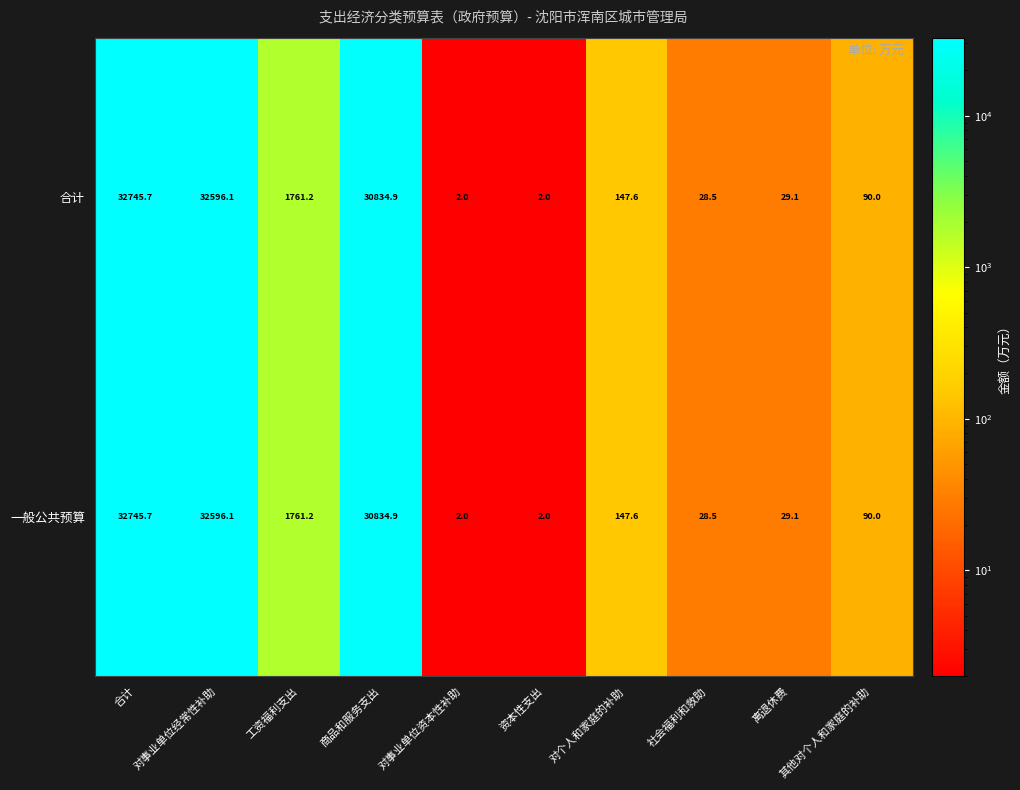

What is the sum of the 一般公共预算 values at 对个人和家庭的补助 and 商品和服务支出?

30982.5